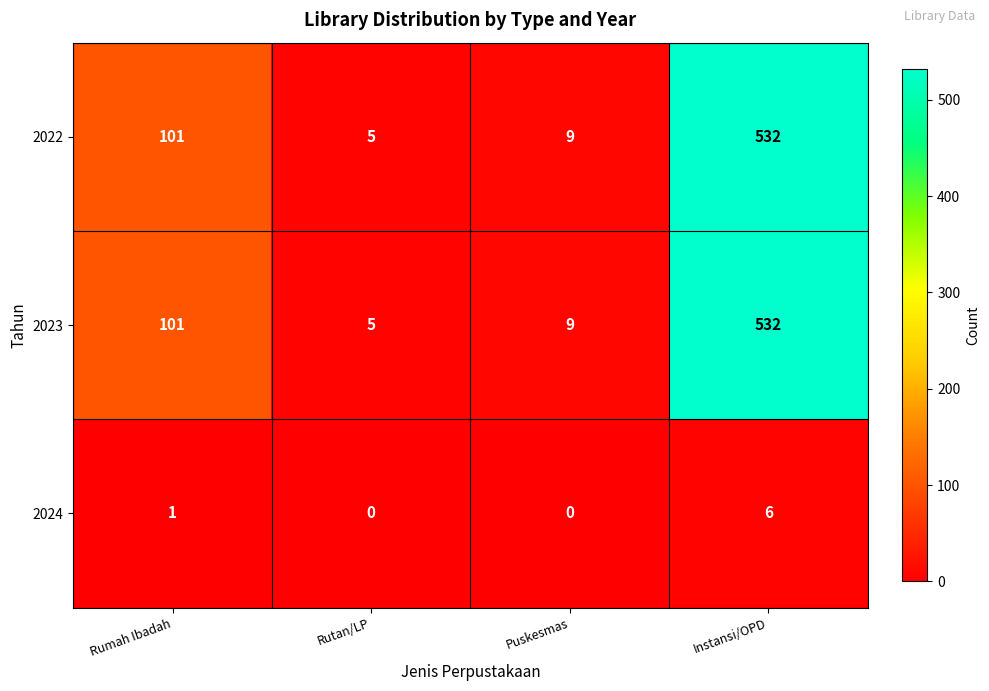

What is the difference between the highest and lowest values at Instansi/OPD?

526